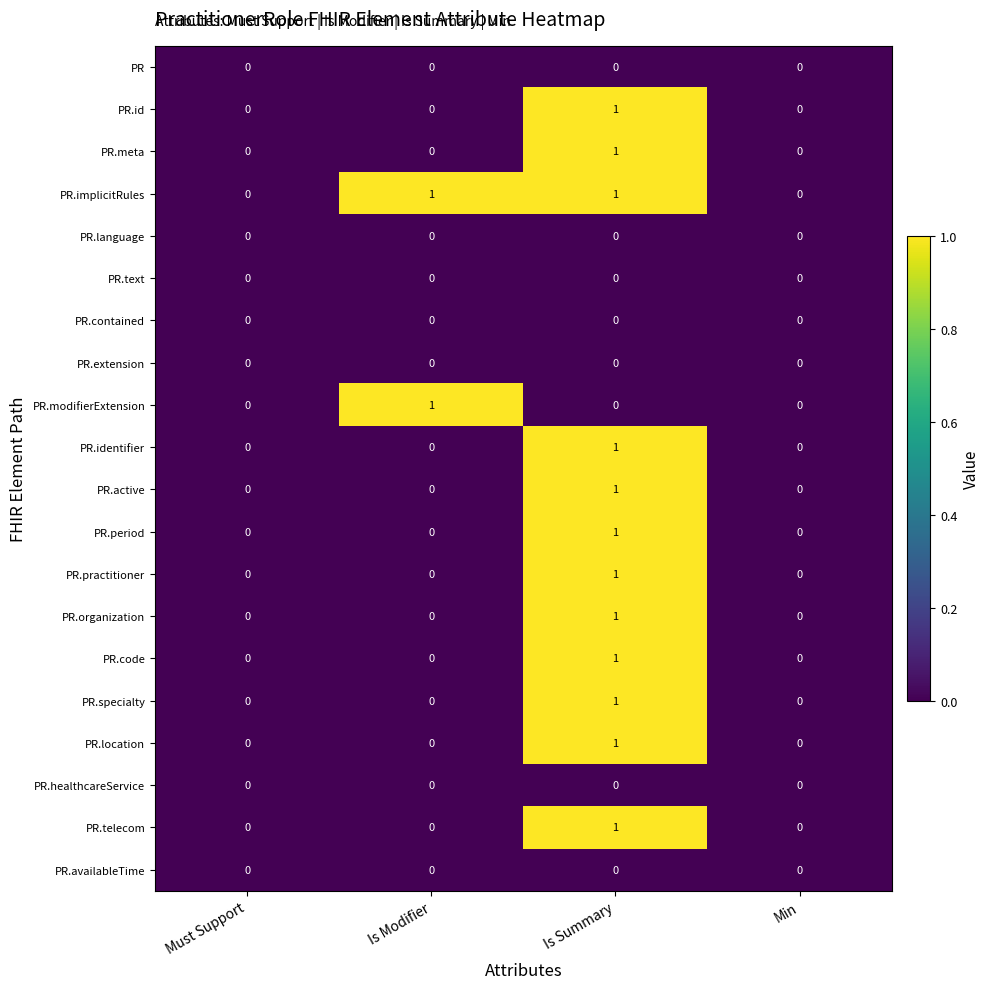

Is it true that PR.id equals 1 at Must Support?

False